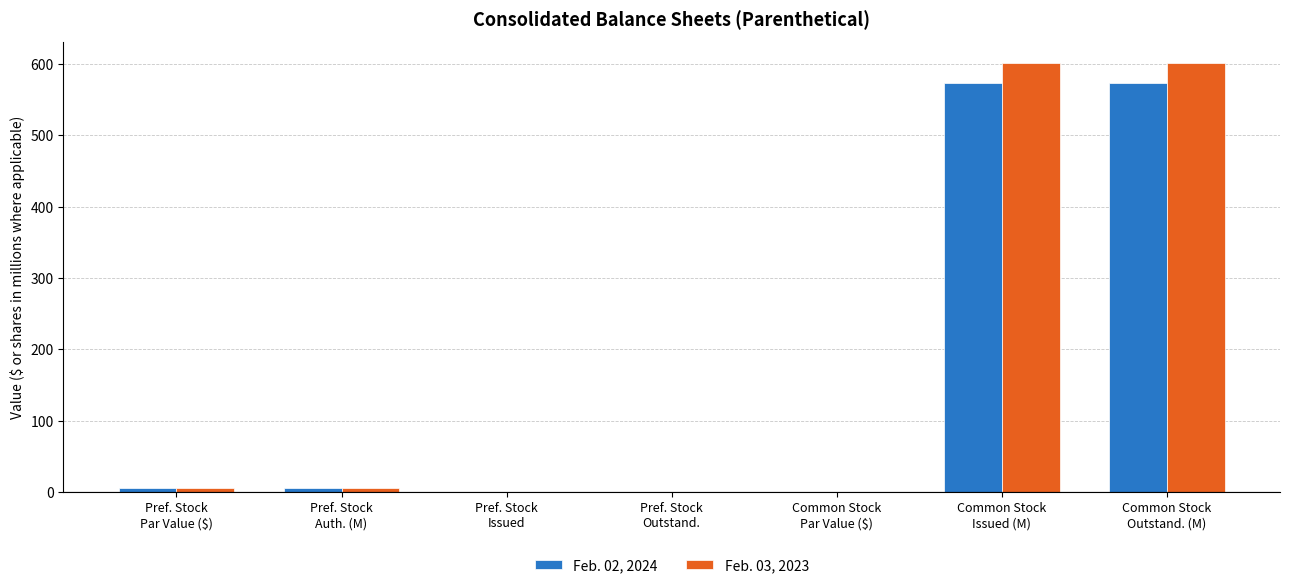

What is the maximum value for Feb. 02, 2024?

574.0